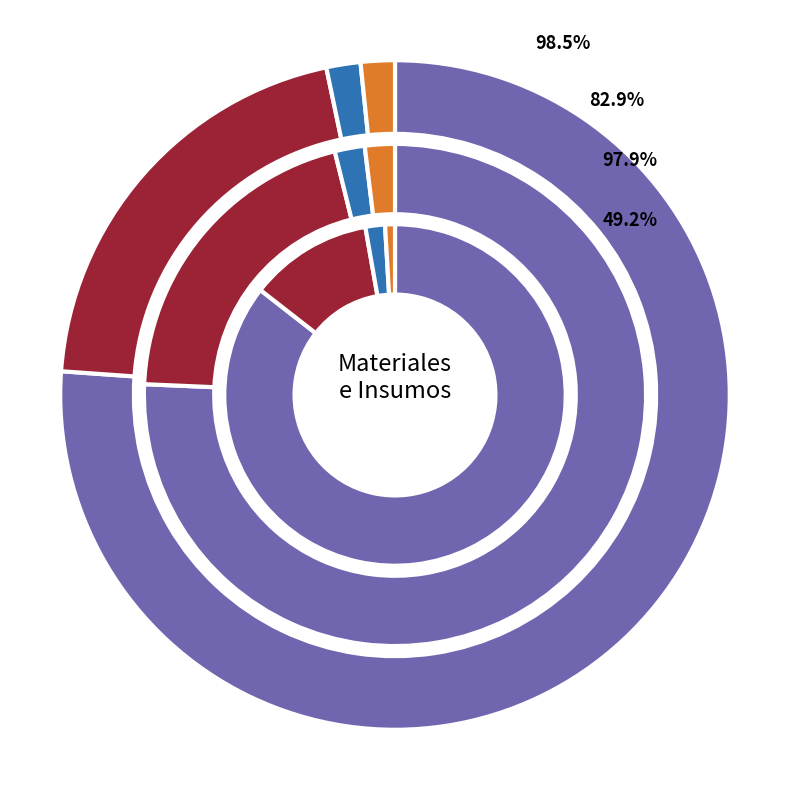

How many slices are in this pie chart?

12